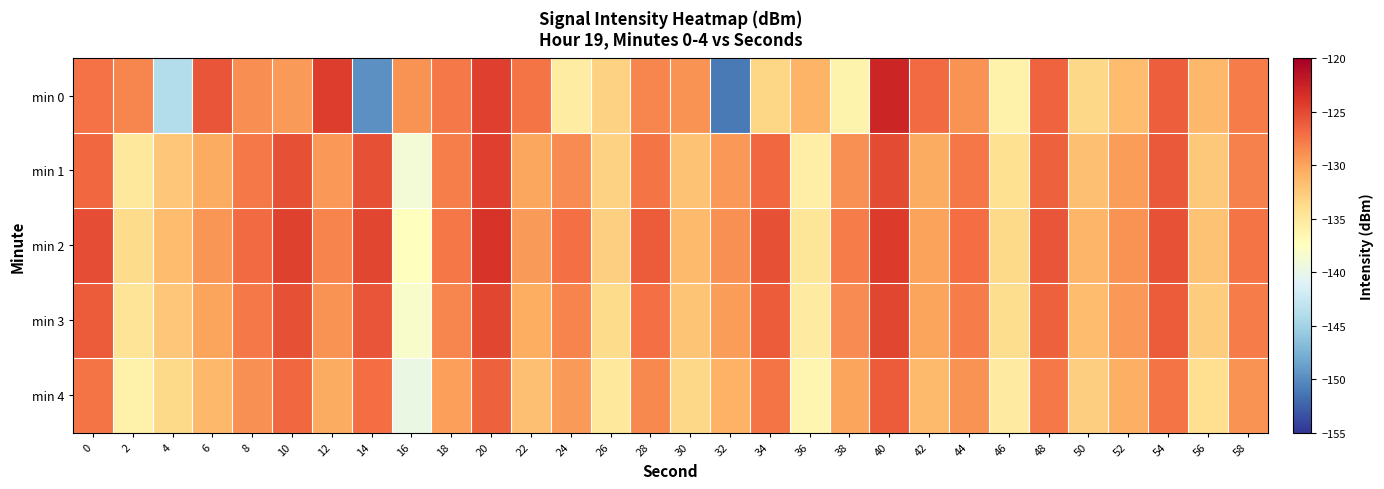

Between 28 and 48, which is larger?

48